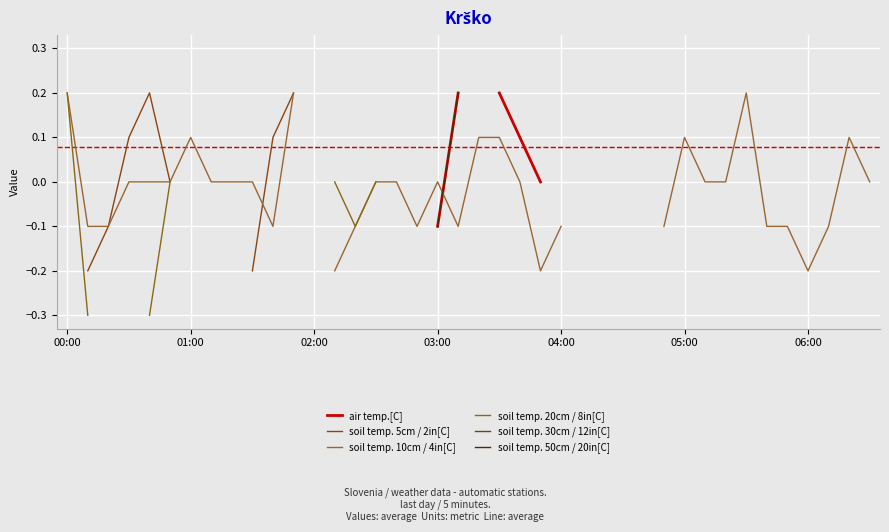

What is the maximum value for soil temp. 10cm / 4in[C]?

0.2